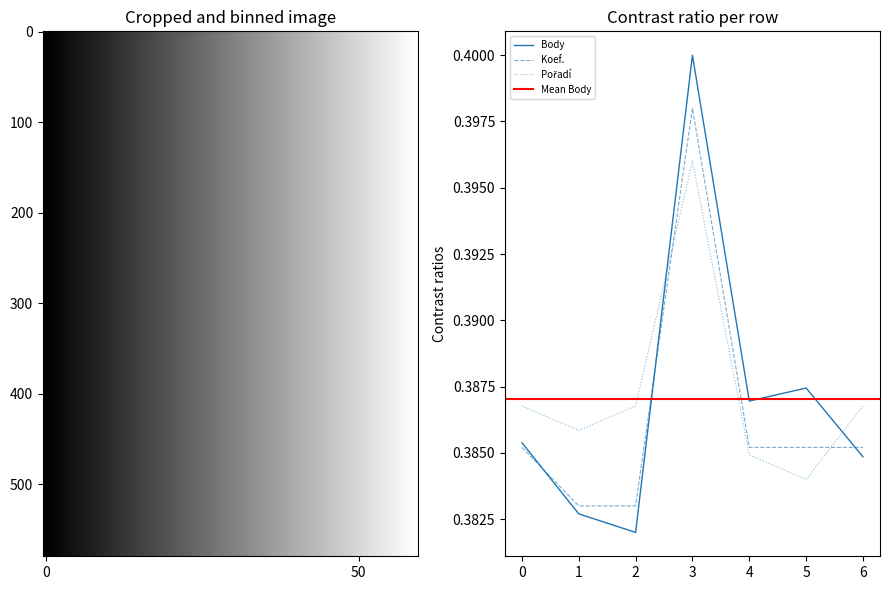

Which category has the highest value in the Koef. series?

3